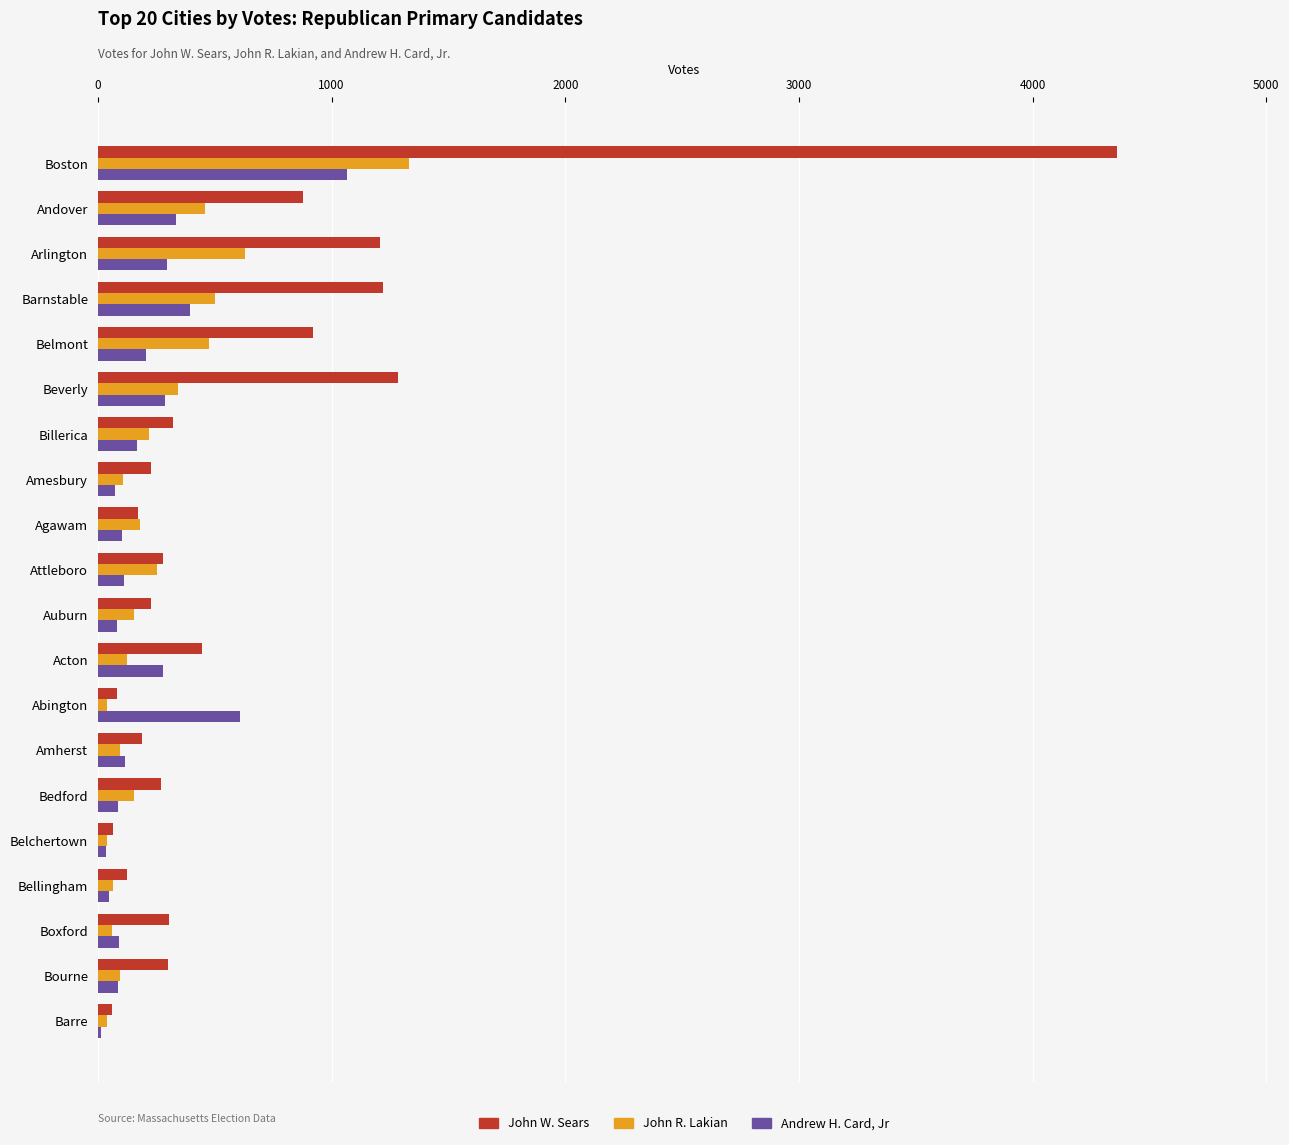

What is the sum of all Andrew H. Card, Jr values?

4466